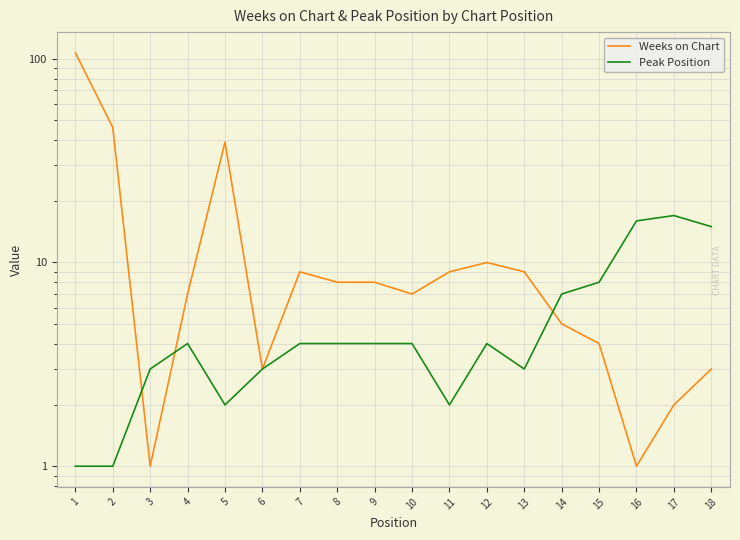

Which series has the widest spread of values?

Weeks on Chart